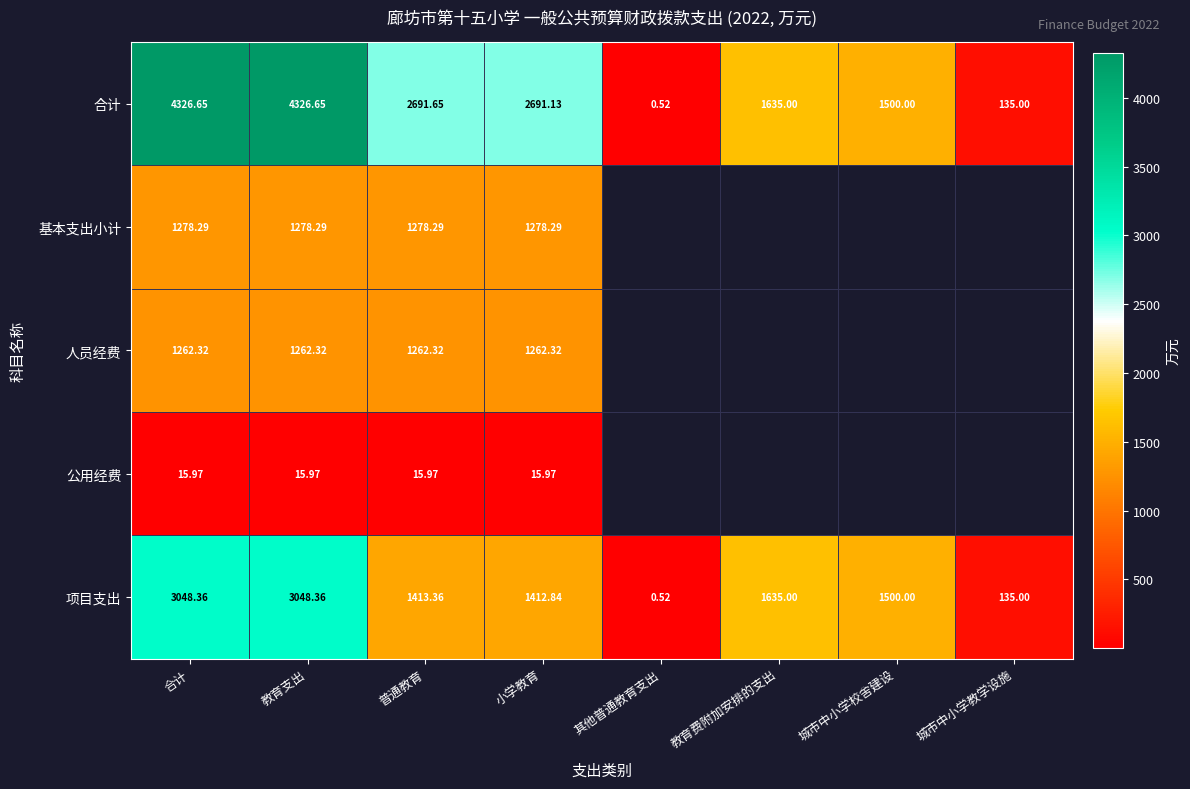

At which label does 项目支出 first exceed 1500?

合计